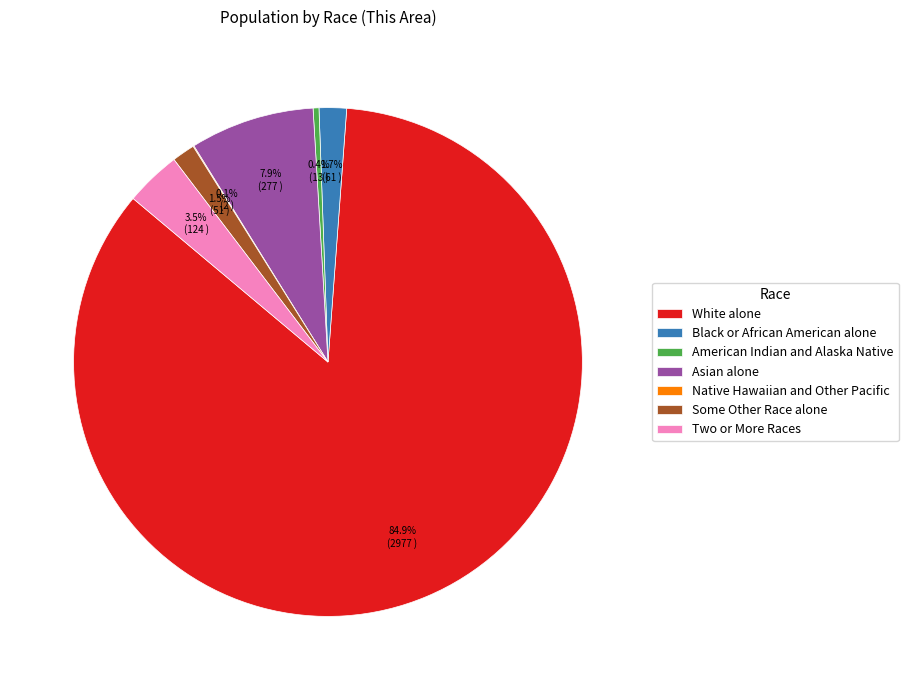

What is the largest slice in the pie chart?

White alone